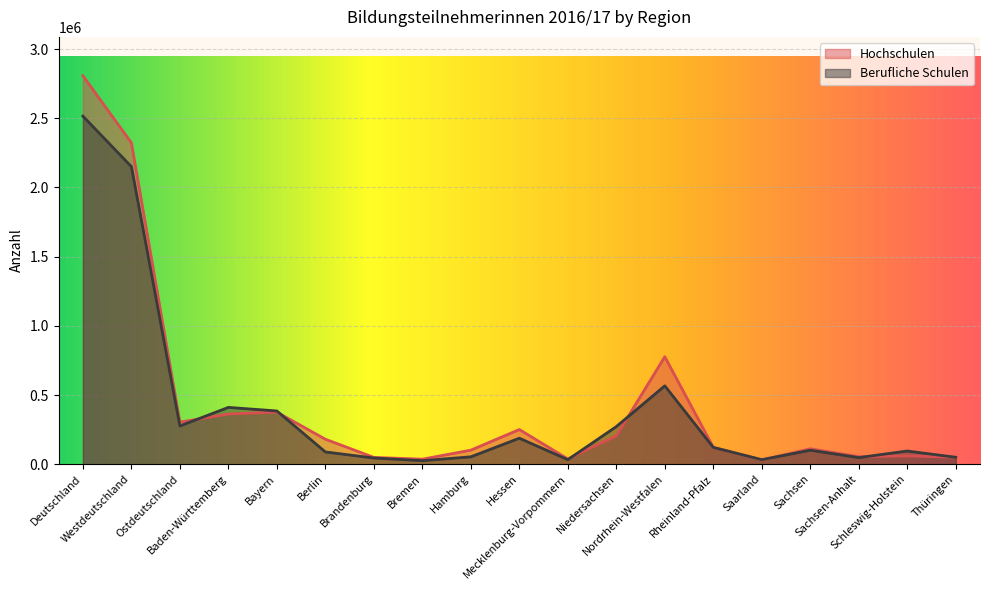

At Mecklenburg-Vorpommern, list the series in order from largest to smallest.

Hochschulen, Berufliche Schulen